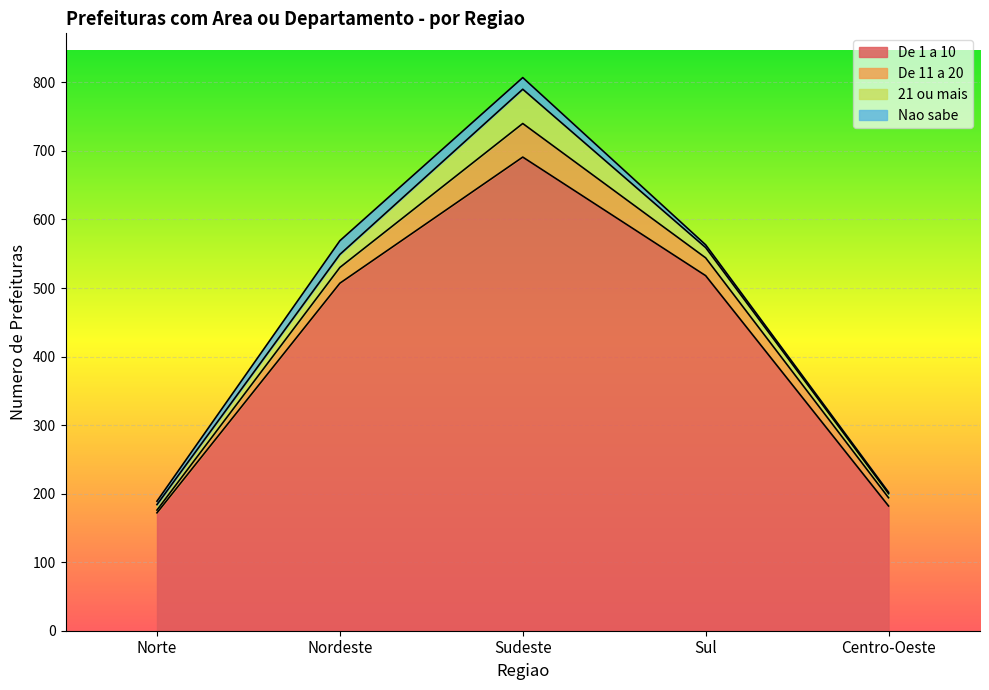

Rank the series at Sudeste from lowest to highest value.

Nao sabe, De 11 a 20, 21 ou mais, De 1 a 10